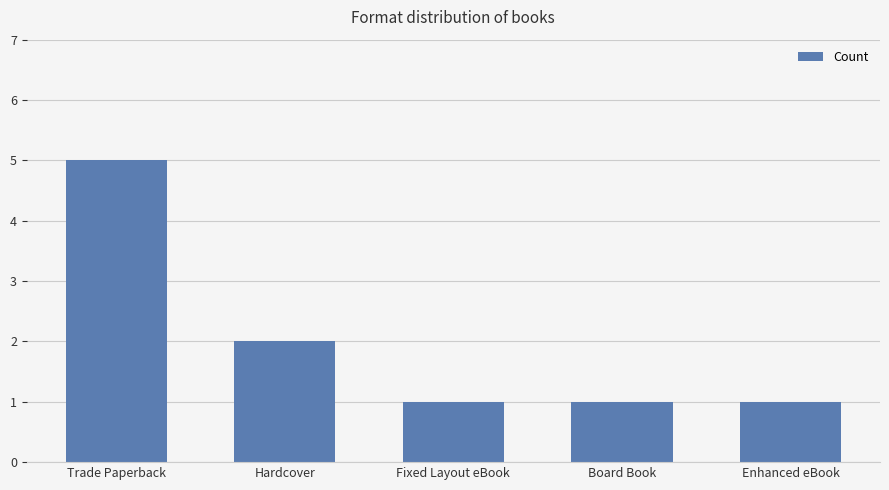

What is the minimum value shown in the chart?

1